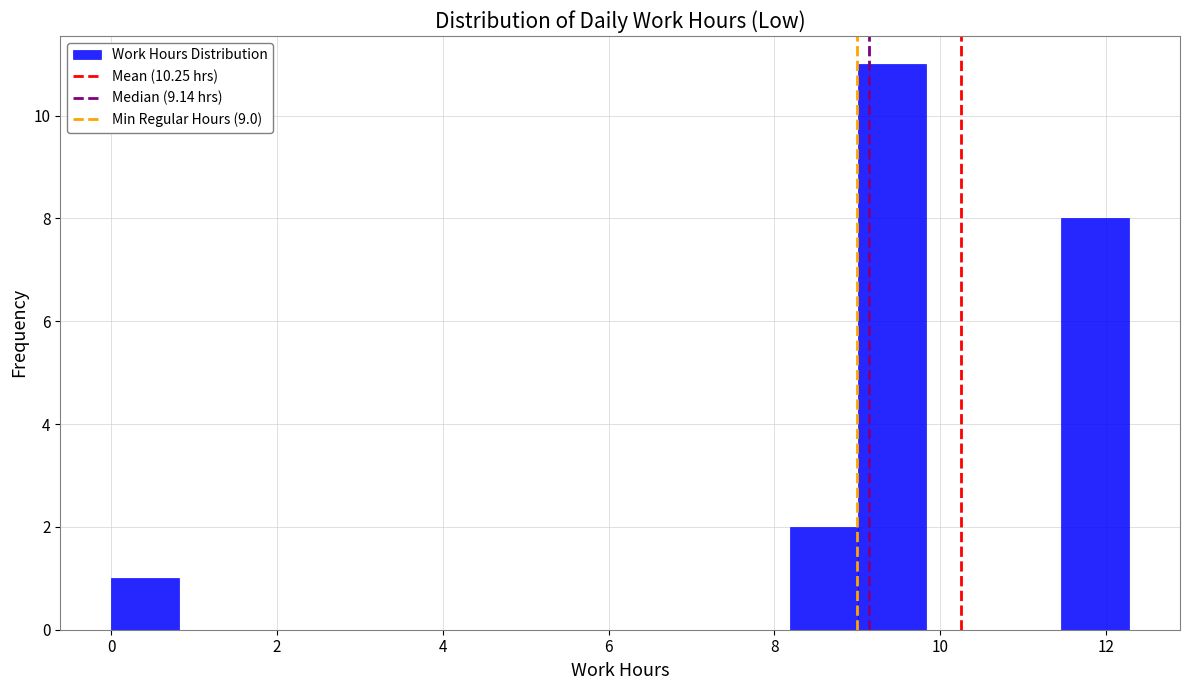

Reading left to right, transcribe this chart: for each bar, give the range it covers on the x-axis and its height. Neither the bar edges nor the heights are printed on the chart, so give them approximately, as read against the axes.

0.0 to 0.8: 1
0.8 to 1.6: 0
1.6 to 2.4: 0
2.4 to 3.2: 0
3.2 to 4.0: 0
4.0 to 5.0: 0
5.0 to 5.8: 0
5.8 to 6.6: 0
6.6 to 7.4: 0
7.4 to 8.2: 0
8.2 to 9.0: 2
9.0 to 9.8: 11
9.8 to 10.6: 0
10.6 to 11.4: 0
11.4 to 12.2: 8